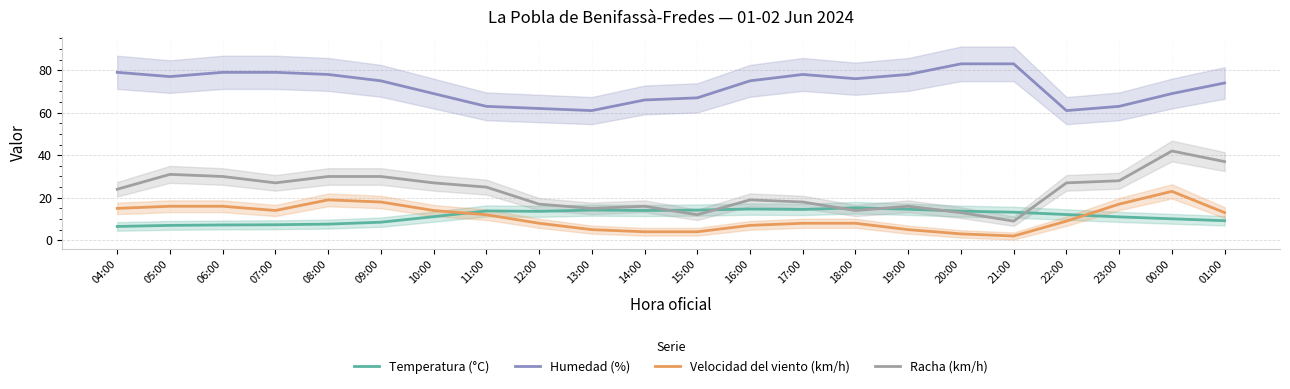

Which has a higher value, 04:00 or 23:00?

23:00